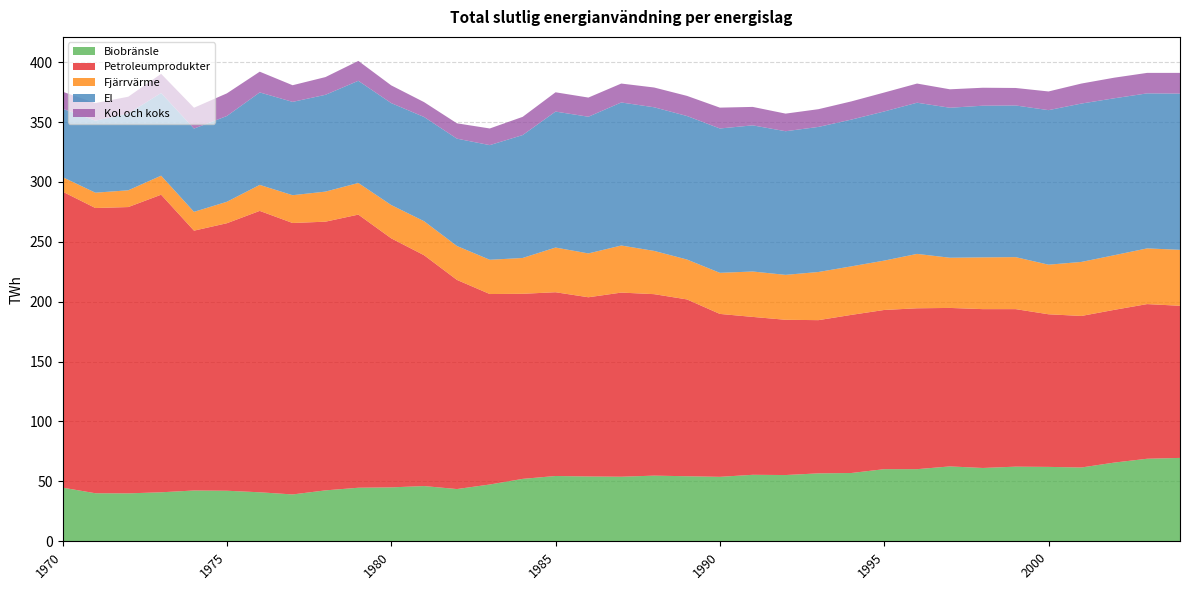

Reading right to left, list all the values displayed in this chart.

Biobränsle: 2004=69.6	2003=68.9	2002=65.7	2001=61.6	2000=62.1	1999=62.3	1998=61.2	1997=62.5	1996=60.2	1995=60.2	1994=57.0	1993=56.7	1992=55.3	1991=55.5	1990=53.8	1989=54.3	1988=54.8	1987=53.9	1986=54.1	1985=54.5	1984=52.1	1983=47.4	1982=43.6	1981=46.1	1980=45.0	1979=44.7	1978=42.5	1977=39.1	1976=40.9	1975=42.2	1974=42.4	1973=40.9	1972=40.0	1971=40.1	1970=44.8
Petroleumprodukter: 2004=127.0	2003=129.1	2002=127.5	2001=126.5	2000=127.4	1999=131.5	1998=132.6	1997=132.3	1996=134.3	1995=132.9	1994=132.0	1993=127.9	1992=129.6	1991=131.8	1990=136.0	1989=147.6	1988=151.5	1987=153.7	1986=149.6	1985=153.4	1984=154.5	1983=159.0	1982=174.6	1981=192.7	1980=207.9	1979=228.0	1978=224.3	1977=226.6	1976=234.9	1975=223.3	1974=216.9	1973=248.4	1972=239.0	1971=238.1	1970=247.1
Fjärrvärme: 2004=46.7	2003=46.5	2002=45.6	2001=45.1	2000=41.4	1999=43.4	1998=43.2	1997=41.9	1996=45.4	1995=41.2	1994=40.5	1993=40.2	1992=37.5	1991=37.9	1990=34.3	1989=33.3	1988=36.1	1987=39.3	1986=36.6	1985=37.3	1984=29.9	1983=28.6	1982=28.3	1981=28.4	1980=27.8	1979=26.4	1978=25.1	1977=23.2	1976=21.7	1975=17.9	1974=15.7	1973=15.9	1972=14.0	1971=12.8	1970=12.1
El: 2004=130.4	2003=129.4	2002=131.0	2001=132.2	2000=129.0	1999=126.6	1998=126.6	1997=125.2	1996=126.2	1995=124.5	1994=122.5	1993=121.1	1992=119.9	1991=122.0	1990=120.5	1989=119.8	1988=119.9	1987=119.4	1986=114.1	1985=113.5	1984=102.6	1983=95.7	1982=89.6	1981=87.0	1980=85.1	1979=85.3	1978=80.8	1977=77.9	1976=77.2	1975=71.6	1974=69.5	1973=69.0	1972=64.1	1971=60.1	1970=57.1
Kol och koks: 2004=17.3	2003=17.1	2002=17.2	2001=16.7	2000=15.6	1999=14.6	1998=15.0	1997=15.4	1996=16.0	1995=15.8	1994=15.2	1993=14.8	1992=14.7	1991=15.4	1990=17.4	1989=16.8	1988=16.5	1987=15.8	1986=16.0	1985=16.1	1984=15.2	1983=13.9	1982=12.8	1981=12.4	1980=14.8	1979=16.6	1978=14.8	1977=13.9	1976=17.3	1975=18.9	1974=17.4	1973=16.0	1972=14.0	1971=14.7	1970=14.2